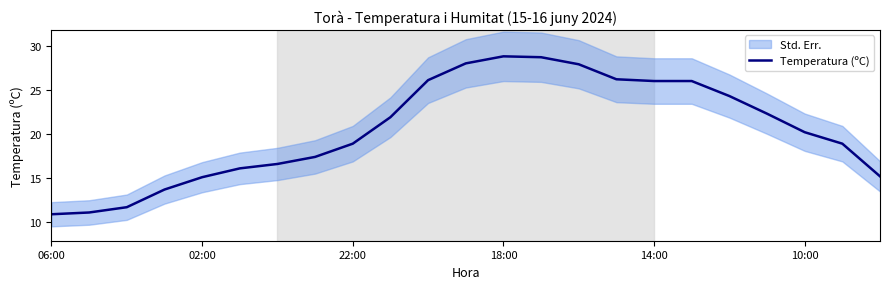

True or false: Temperatura (ºC) has a value of 44.3 at 18:00.

False